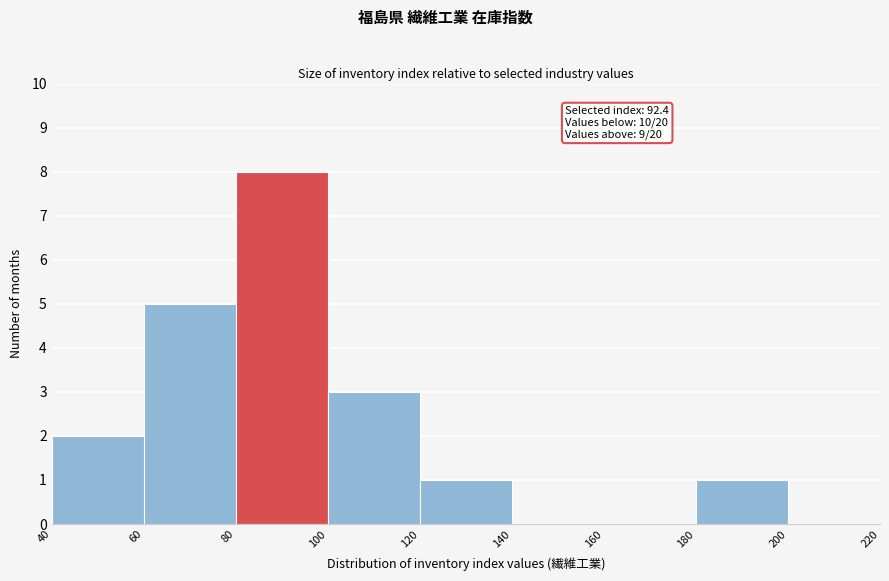

Over which range of the x-axis is the bar tallest?

80 to 100